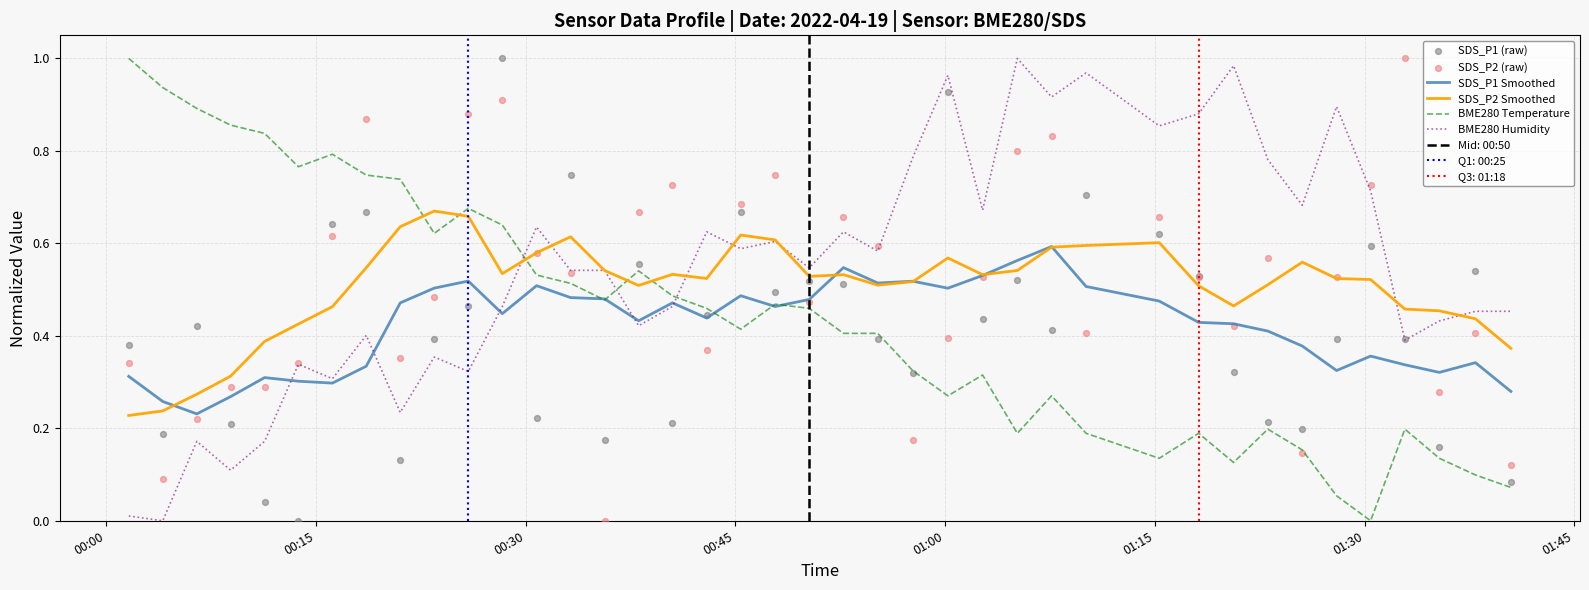

At how many categories does at least one series exceed 0?

40